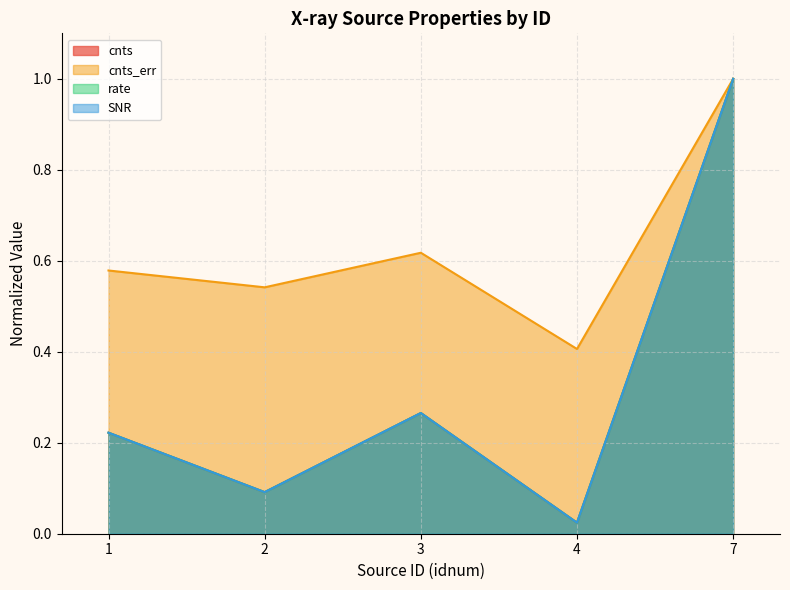

Reading right to left, what are all the values shown in this chart?

cnts: 7=1.0	4=0.0	3=0.3	2=0.1	1=0.2
cnts_err: 7=1.0	4=0.4	3=0.6	2=0.5	1=0.6
rate: 7=1.0	4=0.0	3=0.3	2=0.1	1=0.2
SNR: 7=1.0	4=0.0	3=0.3	2=0.1	1=0.2